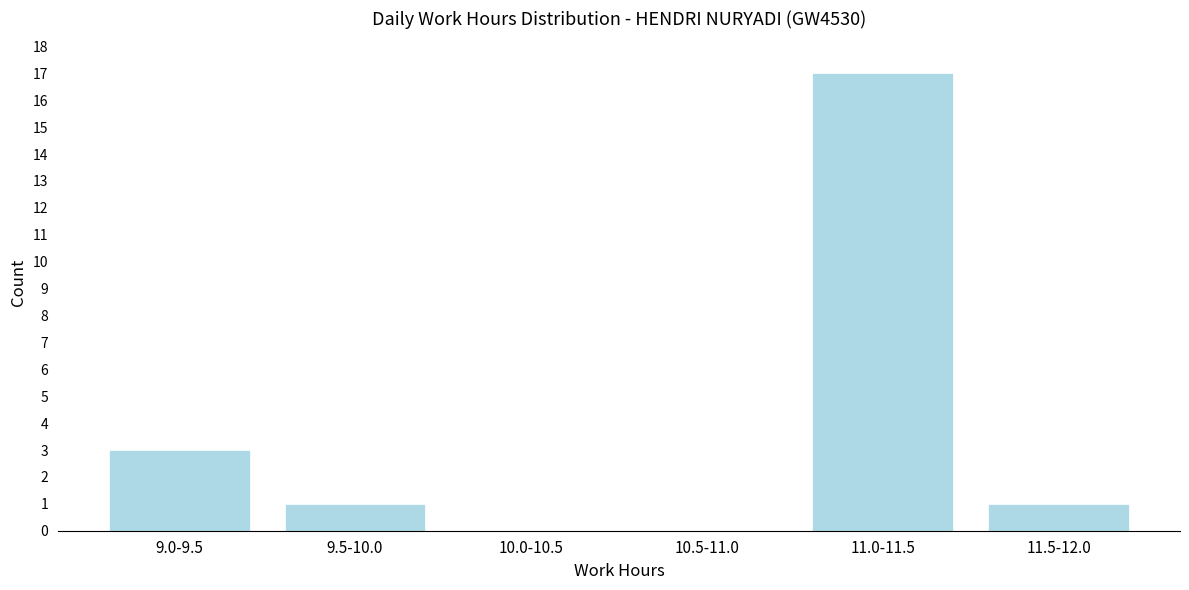

Reading right to left, list all the values displayed in this chart.

11.5-12.0=1	11.0-11.5=17	10.5-11.0=0	10.0-10.5=0	9.5-10.0=1	9.0-9.5=3